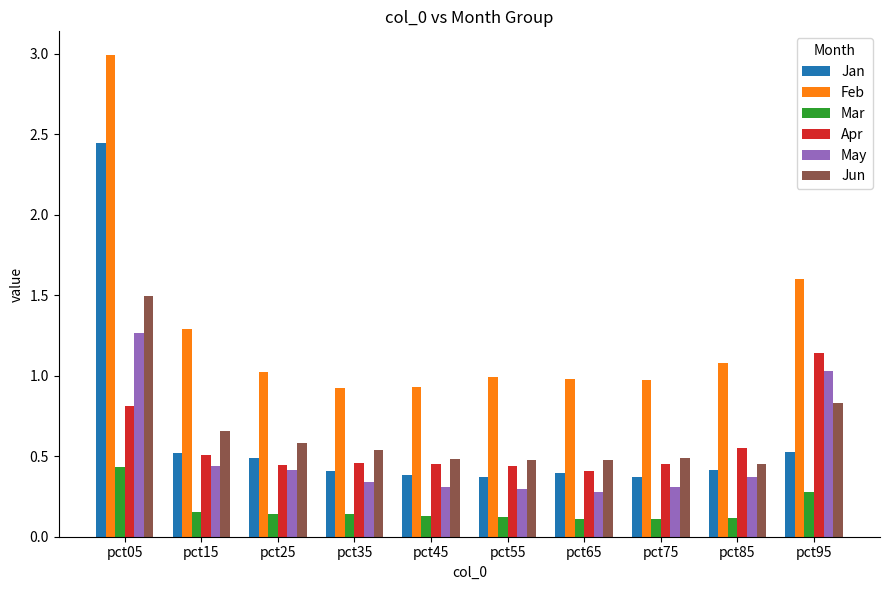

Which category has the highest value across all series?

pct05